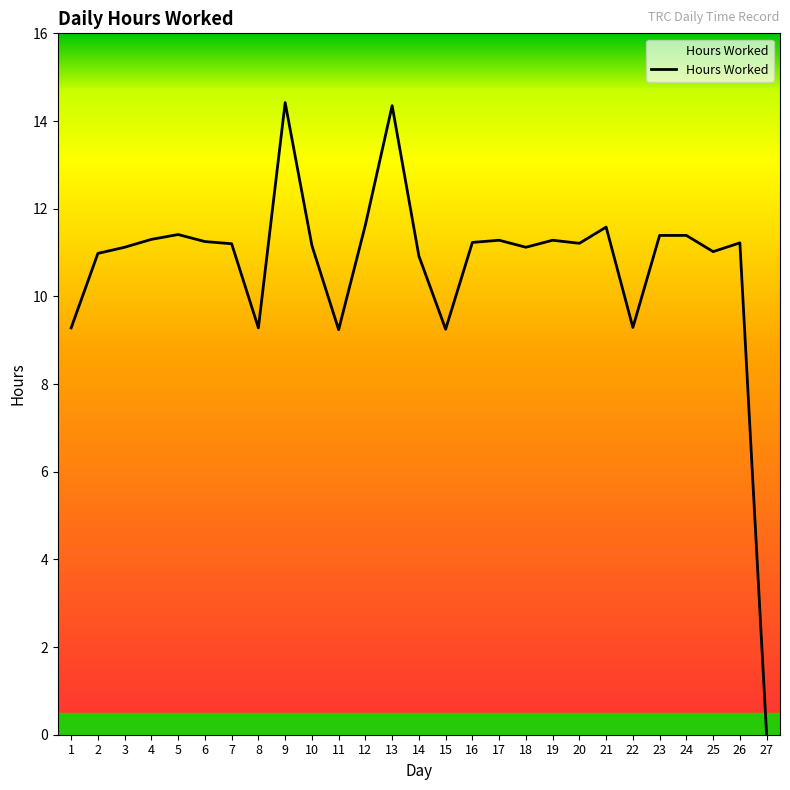

What is the difference between the maximum and minimum values?

14.4